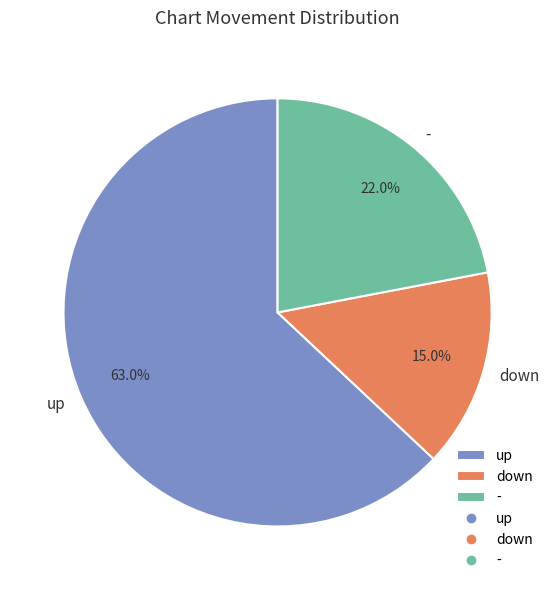

What is the ratio of the value at down to the value at up?

0.2